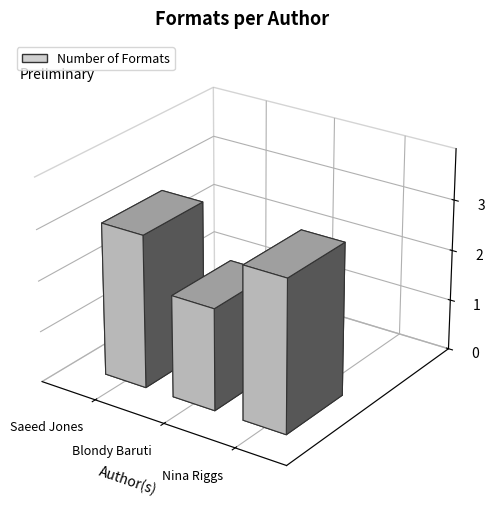

Which category has the highest value across all series?

Saeed Jones (558003488)